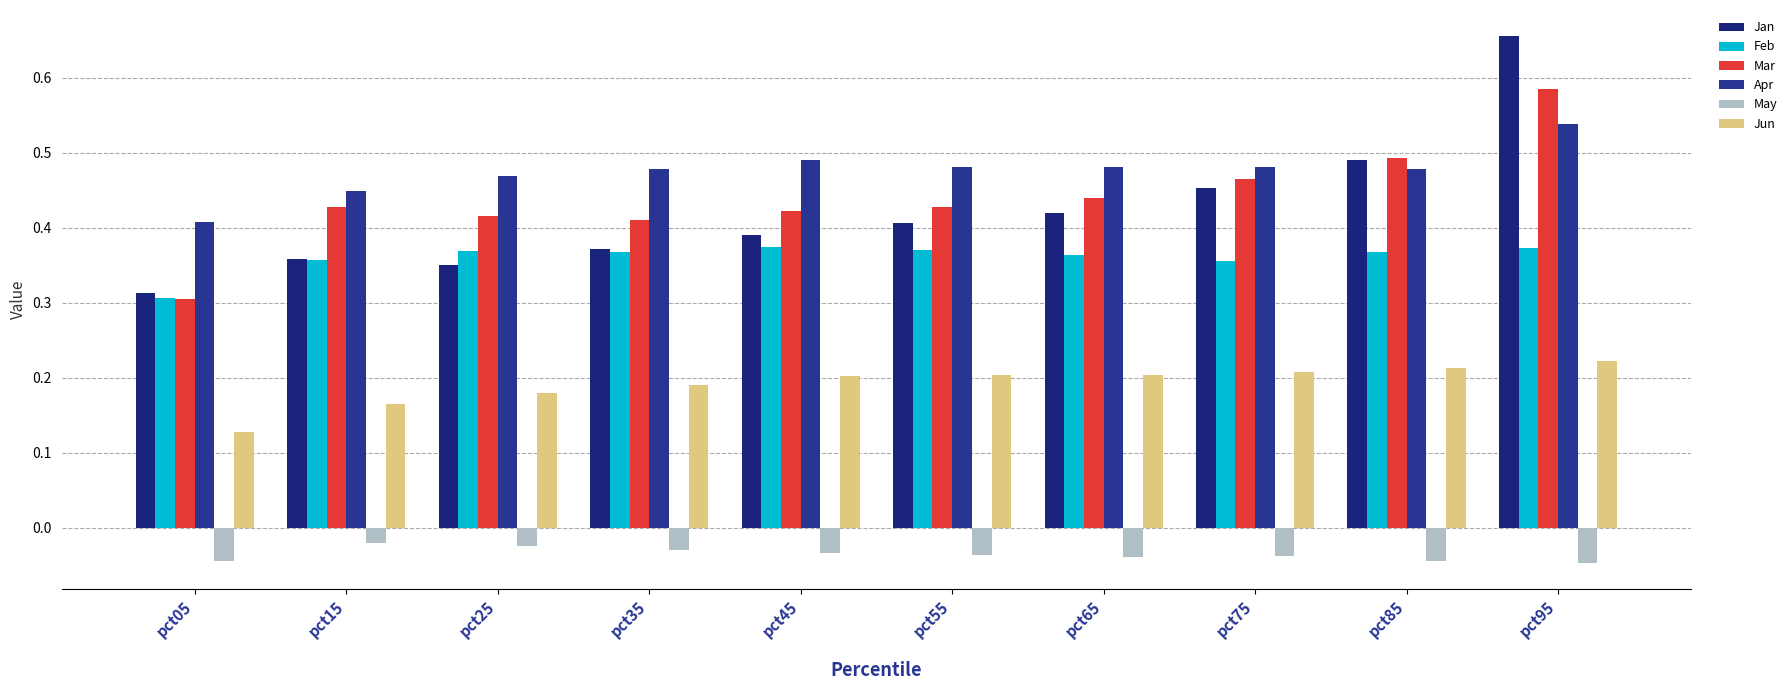

Are the bars grouped side by side (vs. stacked)?

Yes